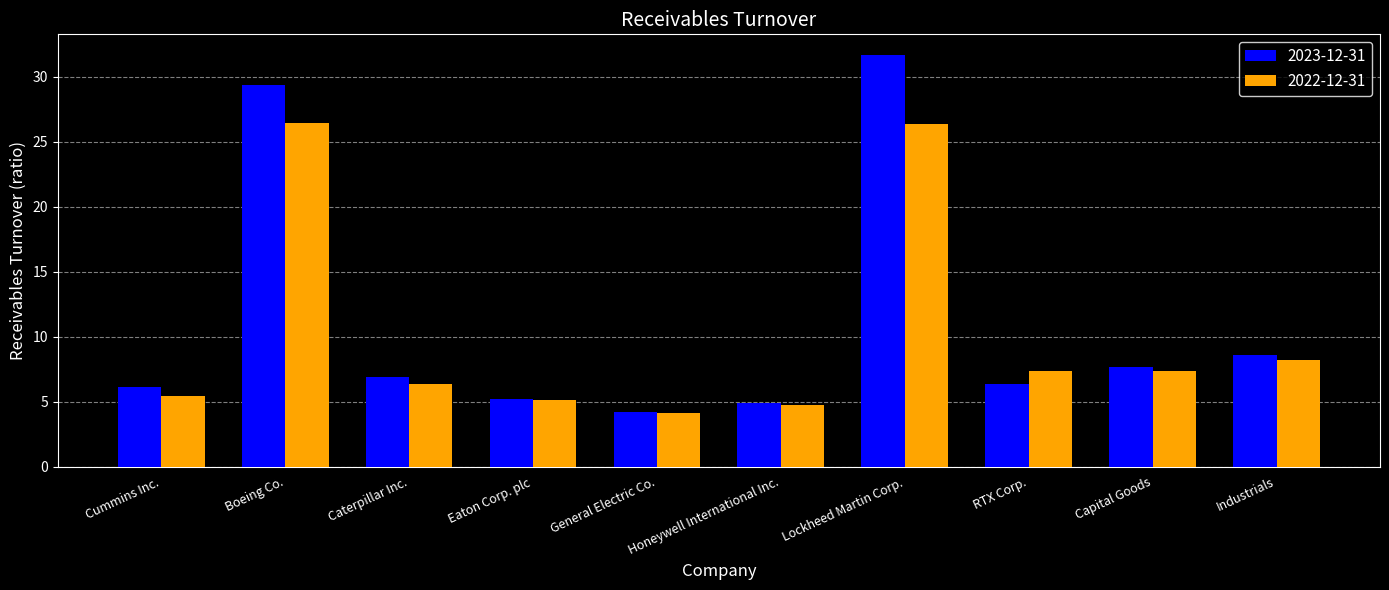

At which category does the chart reach its peak across all series?

Lockheed Martin Corp.